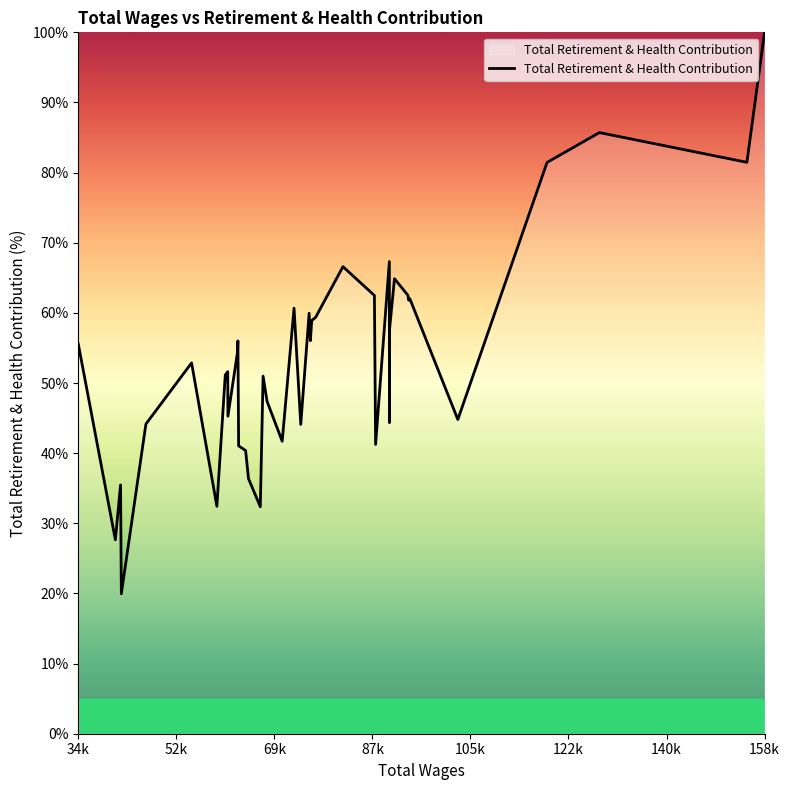

What is the minimum value shown in the chart?

20.0